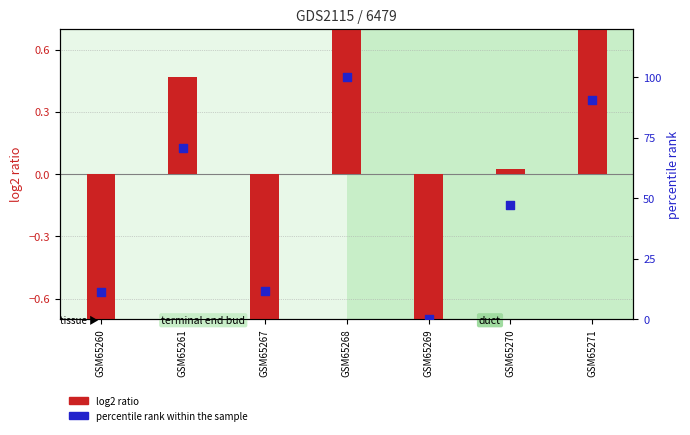

Which series has the largest total across all categories?

percentile rank within the sample